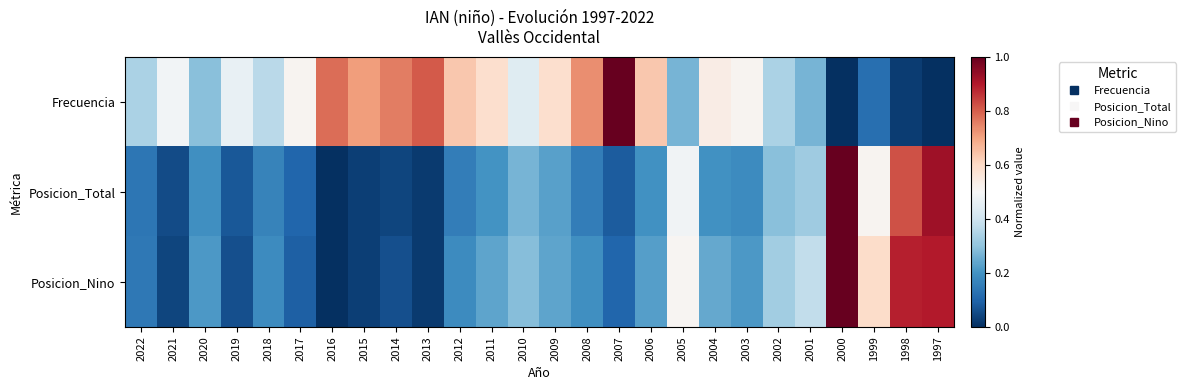

Reading left to right, extract all data points from this chart.

Frecuencia: 2022=0.3	2021=0.5	2020=0.3	2019=0.5	2018=0.4	2017=0.5	2016=0.8	2015=0.7	2014=0.8	2013=0.8	2012=0.6	2011=0.6	2010=0.4	2009=0.6	2008=0.7	2007=1.0	2006=0.6	2005=0.3	2004=0.5	2003=0.5	2002=0.3	2001=0.3	2000=0.0	1999=0.1	1998=0.0	1997=0.0
Posicion_Total: 2022=0.1	2021=0.1	2020=0.2	2019=0.1	2018=0.2	2017=0.1	2016=0.0	2015=0.0	2014=0.0	2013=0.0	2012=0.2	2011=0.2	2010=0.3	2009=0.2	2008=0.2	2007=0.1	2006=0.2	2005=0.5	2004=0.2	2003=0.2	2002=0.3	2001=0.3	2000=1.0	1999=0.5	1998=0.8	1997=0.9
Posicion_Nino: 2022=0.1	2021=0.0	2020=0.2	2019=0.1	2018=0.2	2017=0.1	2016=0.0	2015=0.0	2014=0.1	2013=0.0	2012=0.2	2011=0.2	2010=0.3	2009=0.2	2008=0.2	2007=0.1	2006=0.2	2005=0.5	2004=0.2	2003=0.2	2002=0.3	2001=0.4	2000=1.0	1999=0.6	1998=0.9	1997=0.9